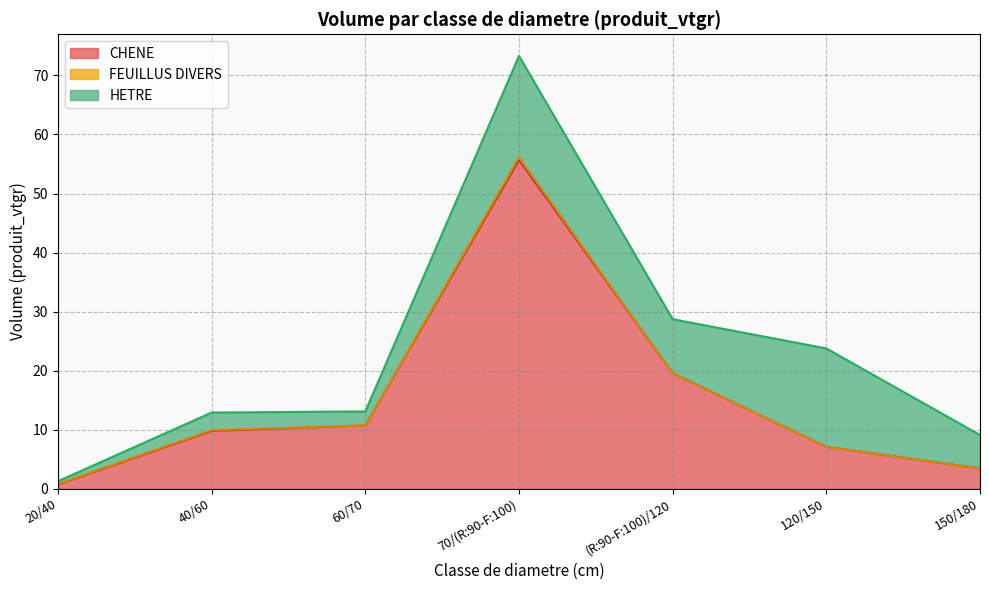

What is the label of the 5th point from the left?

(R:90-F:100)/120